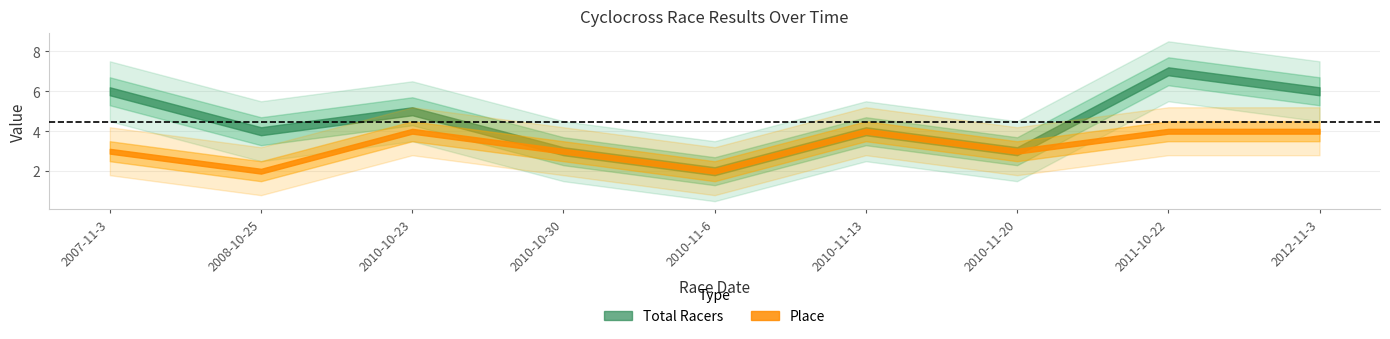

True or false: Place and Total Racers cross at least once.

False